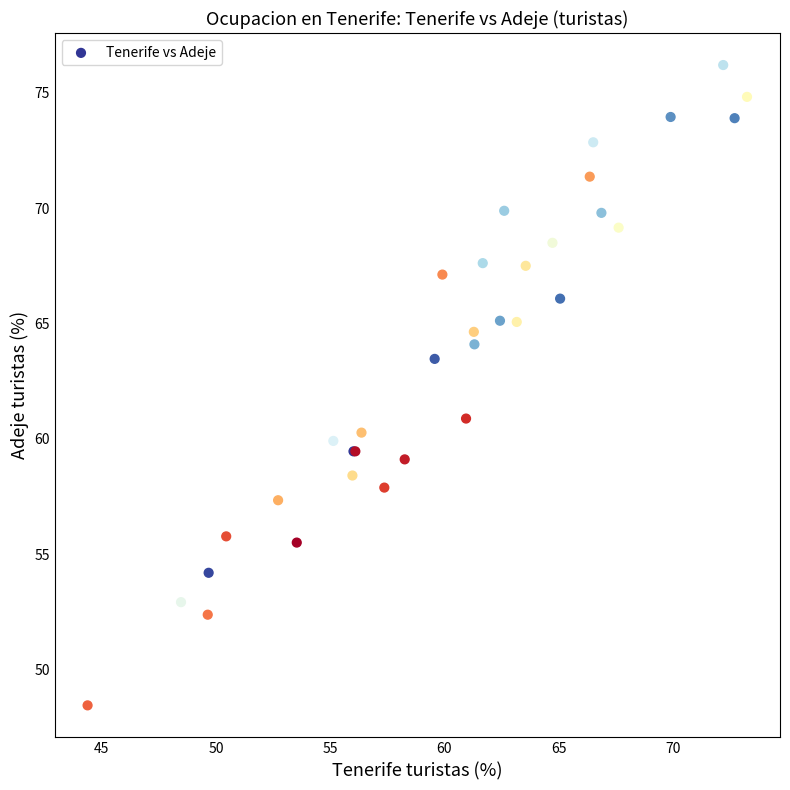

What Y value in the scatter plot is closest to 62?

60.9